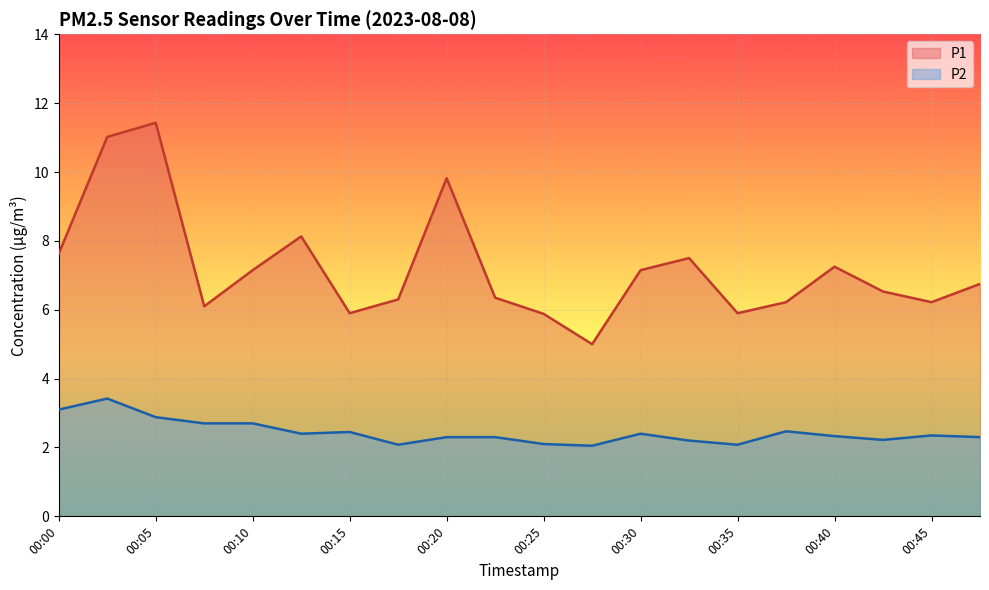

Which series changed the most between 00:05 and 00:10?

P1